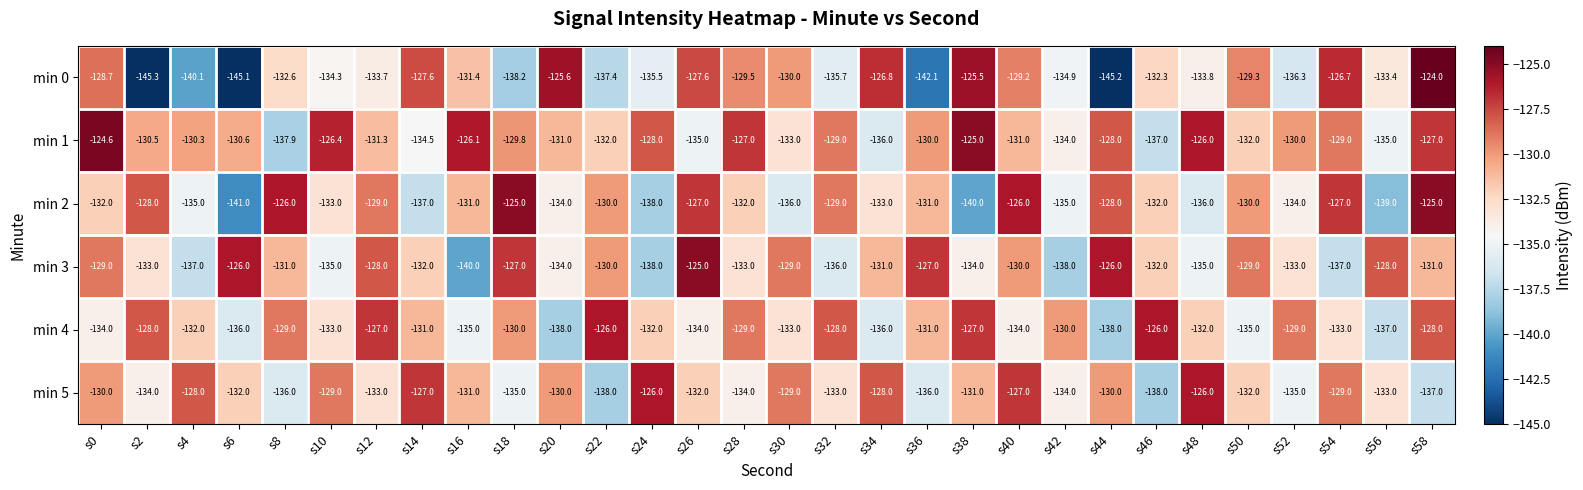

Count the number of categories in the chart.

30